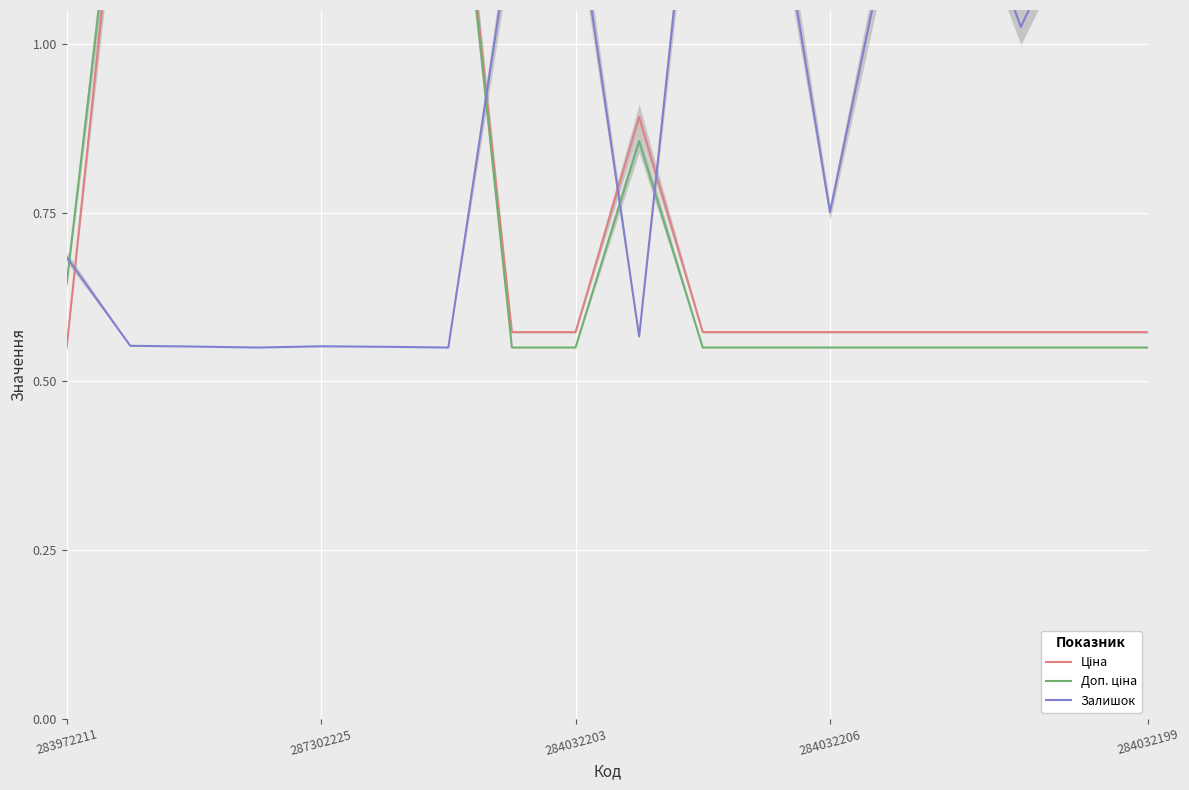

List the series in order of their overall mean, highest first.

Залишок, Ціна, Доп. ціна